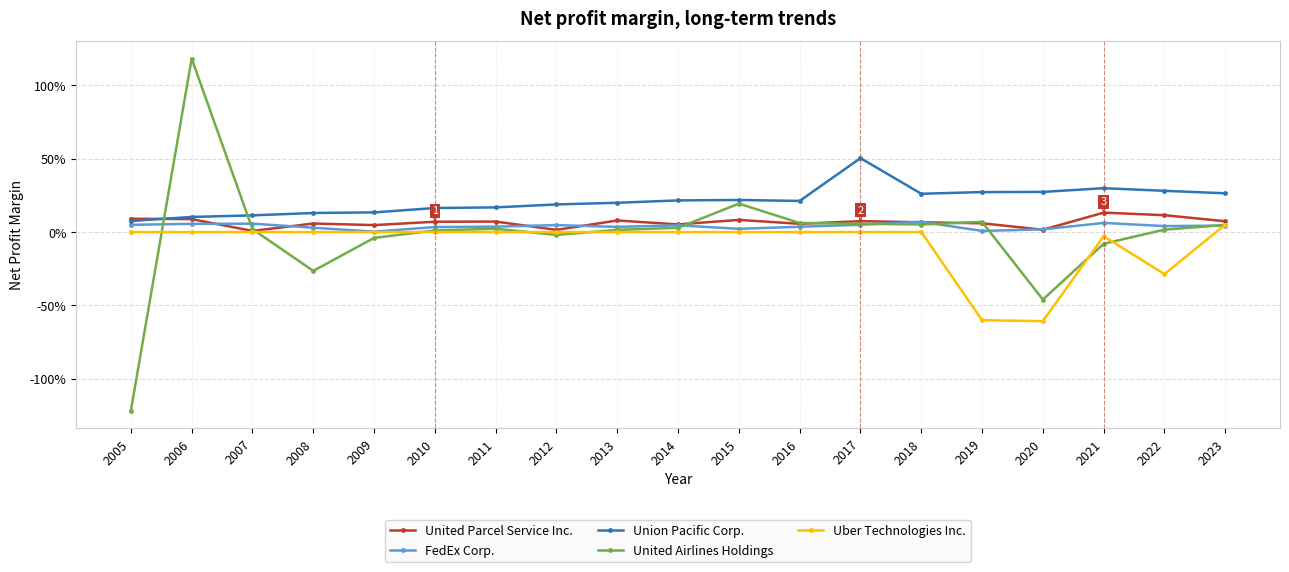

Which series has the widest spread of values?

United Airlines Holdings